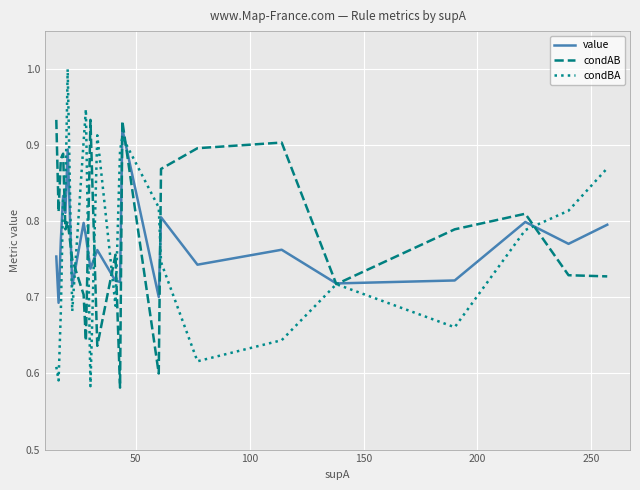

What is the maximum value shown in the chart?

1.0